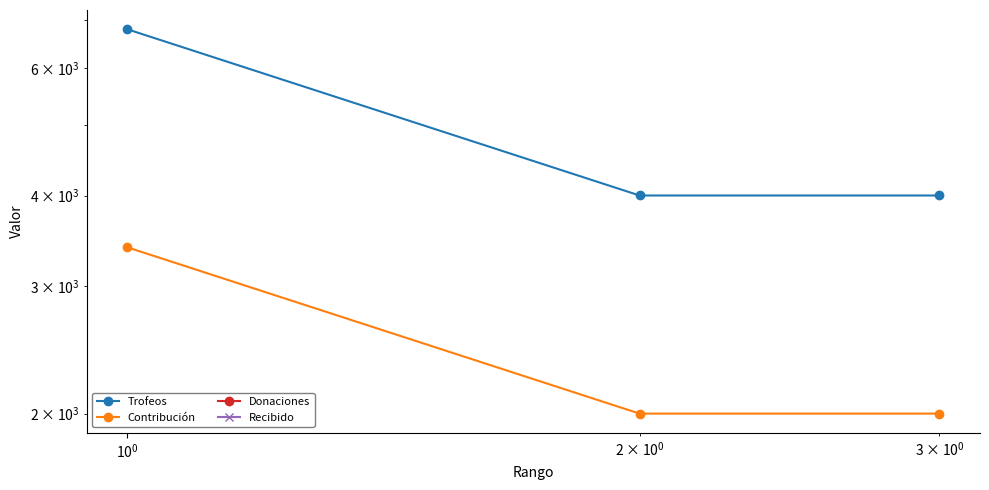

The Recibido series shows 0 at $\mathdefault{10^{-2}}$. True or false?

True